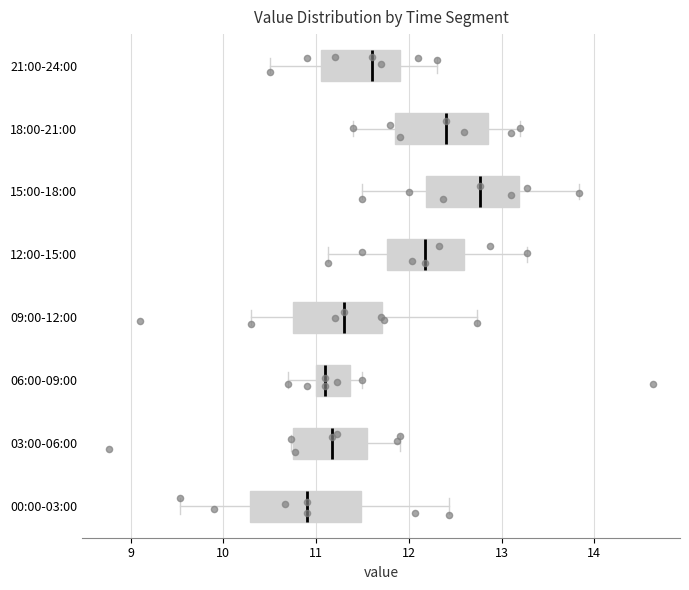

Where does the median line of the box for 15:00-18:00 sit on the x-axis? The values are not printed on the chart, so give them approximately, as read against the axis.

12.8